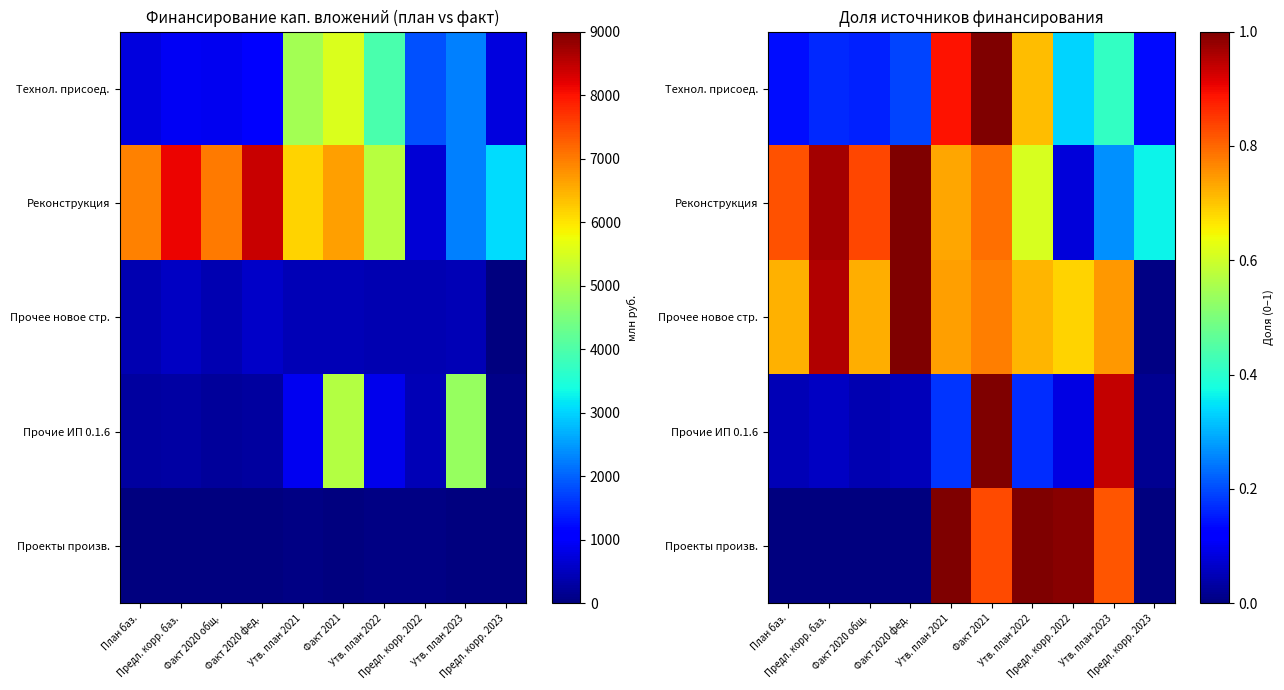

What is the total value across all series at Факт 2021?

4.4